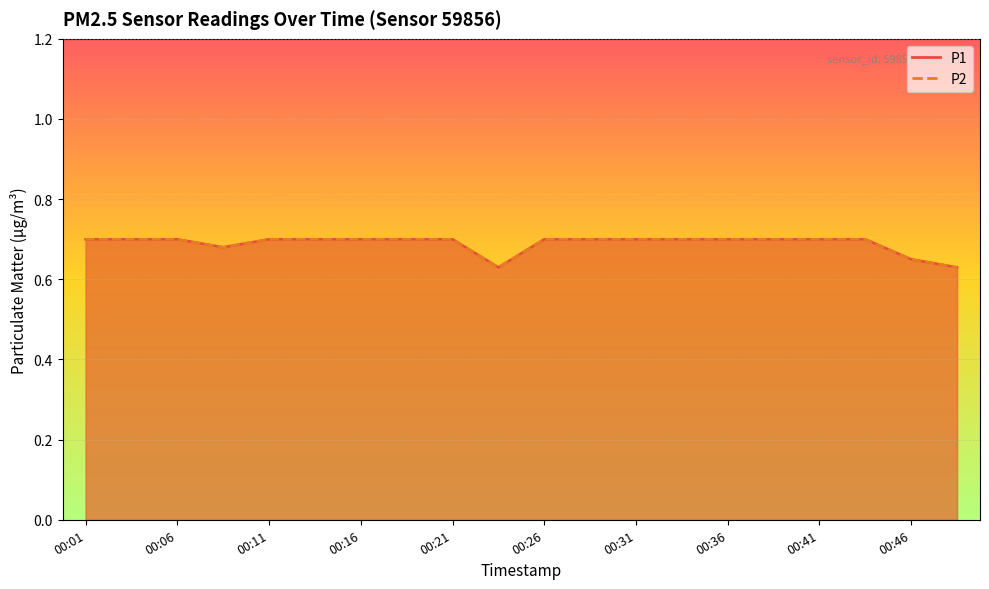

Is the value of P2 at 00:38 greater than the value of P1 at 00:21?

No